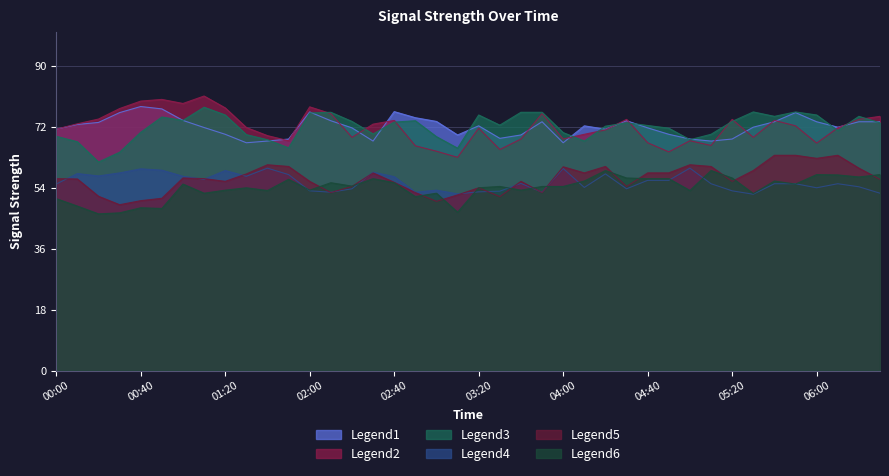

True or false:   3.524 has more than 1 interior local peaks.

True